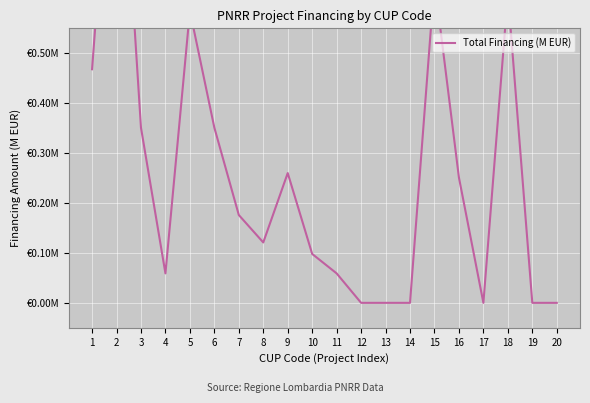

Is it true that the value at 9 is 0.4?

False